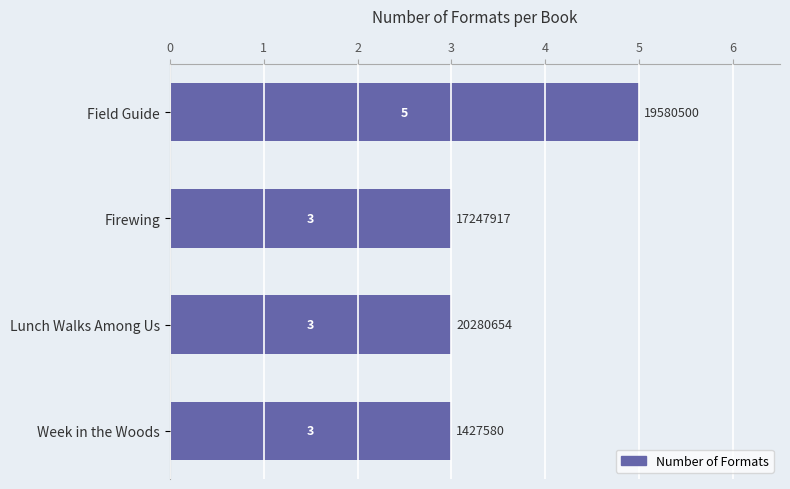

Are the bars grouped side by side (vs. stacked)?

No